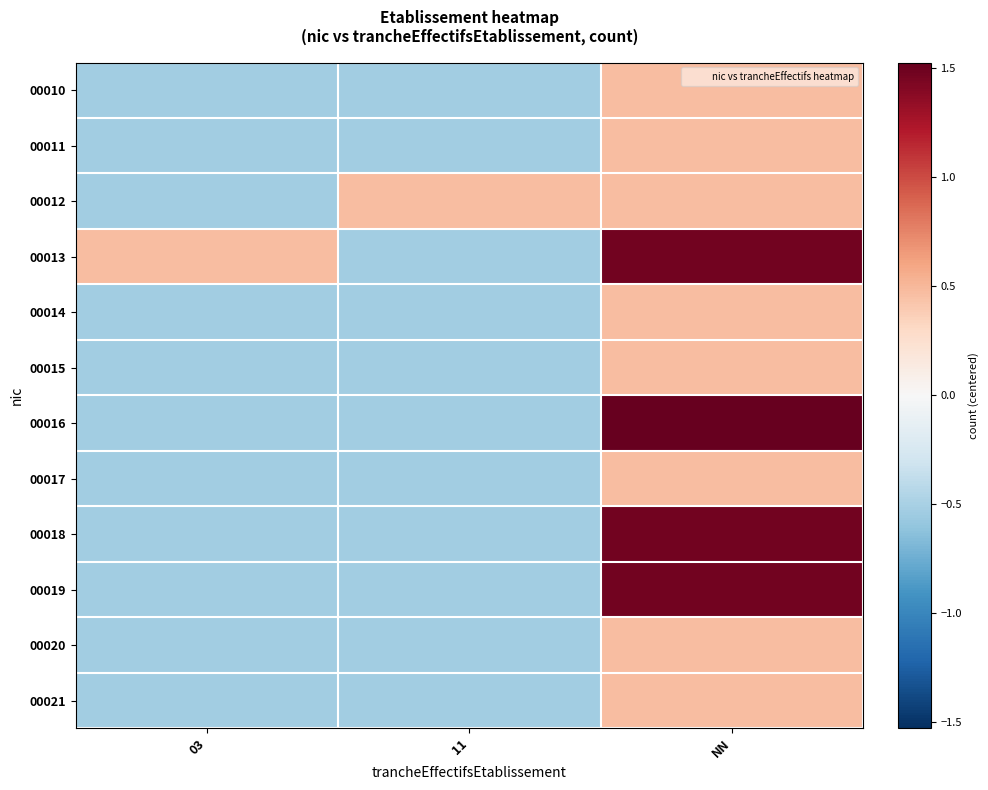

Rank the series at NN from lowest to highest value.

00010, 00011, 00012, 00014, 00015, 00017, 00020, 00021, 00013, 00018, 00019, 00016